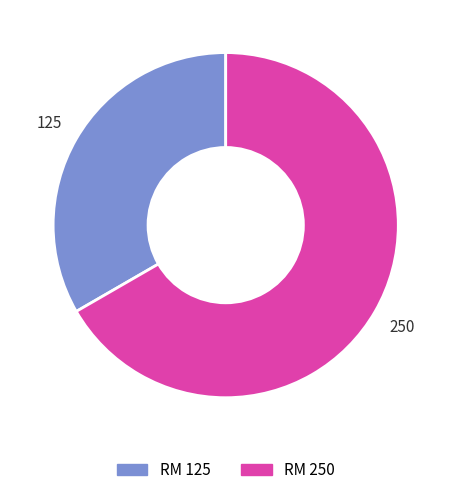

Do RM 250 and RM 125 together represent more than half of the pie?

Yes